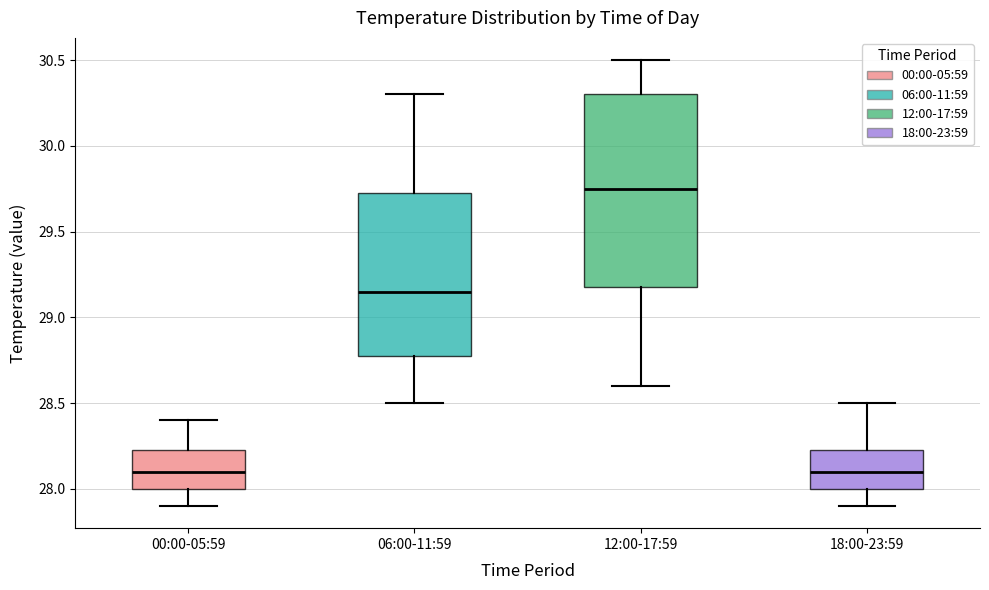

Where does the lower whisker of the box for 12:00-17:59 end on the y-axis? The values are not printed on the chart, so give them approximately, as read against the axis.

28.60